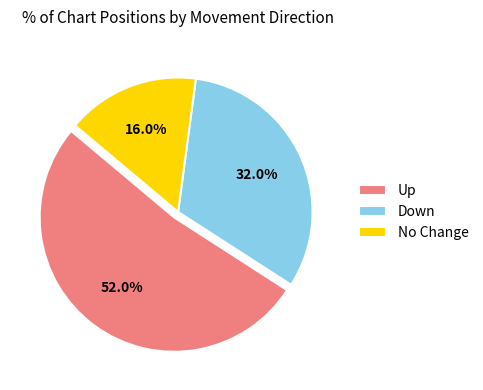

Which category has the biggest portion of the pie?

Up